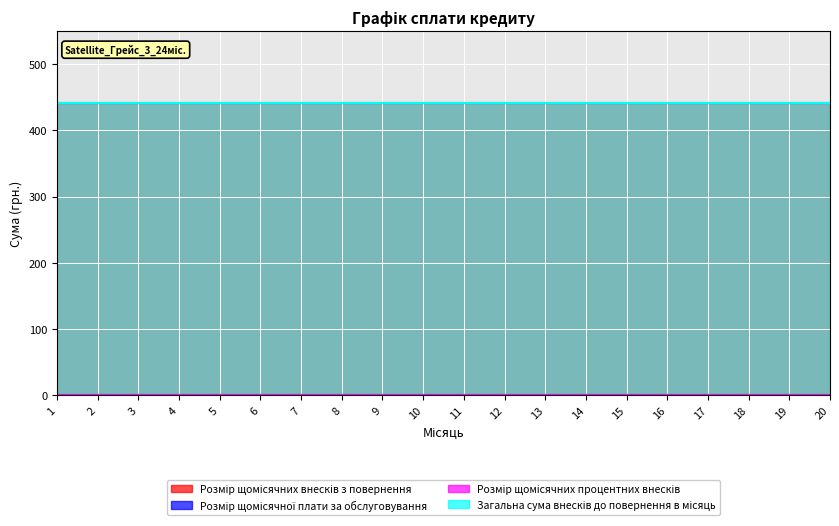

Reading left to right, transcribe all the data shown in this chart.

Розмір щомісячних внесків з повернення: 1=441.7	2=441.7	3=441.7	4=441.7	5=441.7	6=441.7	7=441.7	8=441.7	9=441.7	10=441.7	11=441.7	12=441.7	13=441.7	14=441.7	15=441.7	16=441.7	17=441.7	18=441.7	19=441.7	20=441.7
Розмір щомісячної плати за обслуговування: 1=0.0	2=0.0	3=0.0	4=0.0	5=0.0	6=0.0	7=0.0	8=0.0	9=0.0	10=0.0	11=0.0	12=0.0	13=0.0	14=0.0	15=0.0	16=0.0	17=0.0	18=0.0	19=0.0	20=0.0
Розмір щомісячних процентних внесків: 1=0.1	2=0.1	3=0.1	4=0.1	5=0.1	6=0.1	7=0.1	8=0.1	9=0.1	10=0.1	11=0.1	12=0.1	13=0.1	14=0.1	15=0.1	16=0.1	17=0.1	18=0.1	19=0.1	20=0.1
Загальна сума внесків до повернення в місяць: 1=441.8	2=441.8	3=441.8	4=441.8	5=441.8	6=441.8	7=441.8	8=441.8	9=441.8	10=441.8	11=441.8	12=441.8	13=441.8	14=441.8	15=441.8	16=441.8	17=441.8	18=441.8	19=441.8	20=441.8